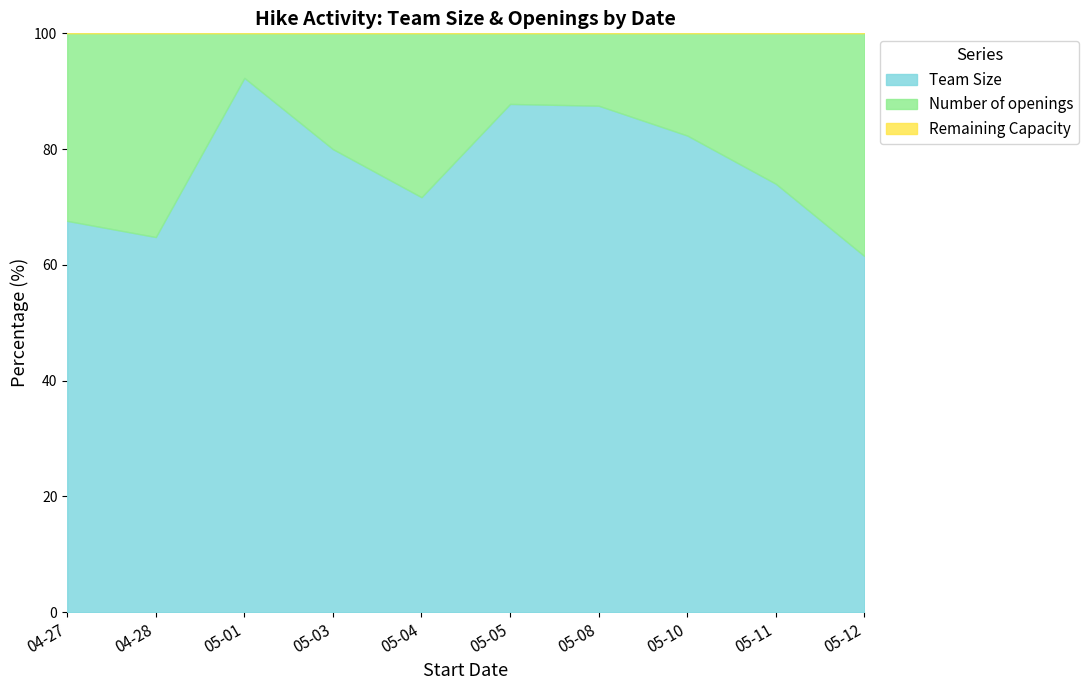

Which label corresponds to the smallest value in the chart?

2024-05-01